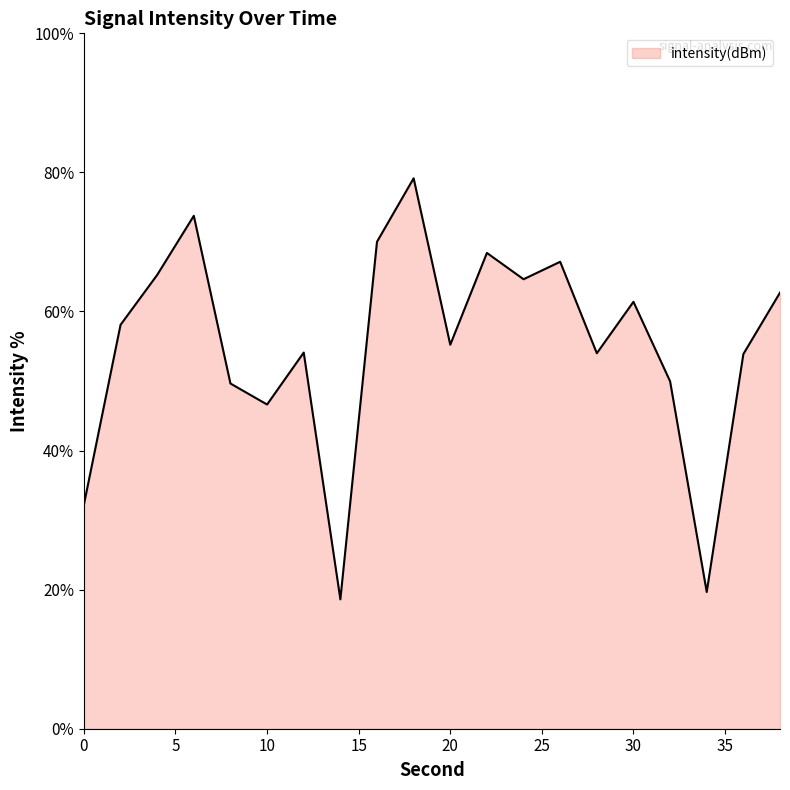

What is the difference between the maximum and minimum values?

60.5